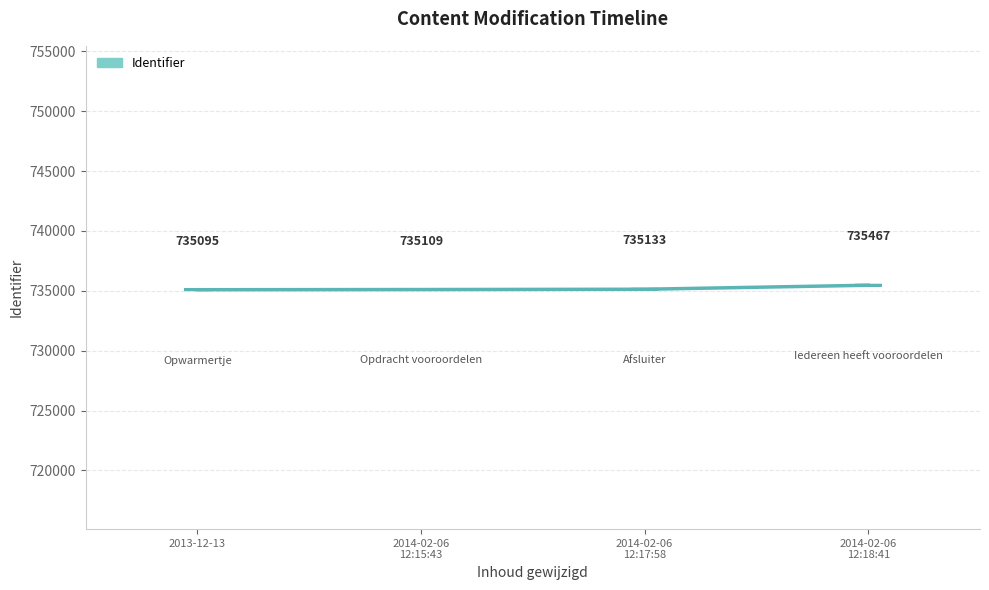

Count the number of categories in the chart.

4